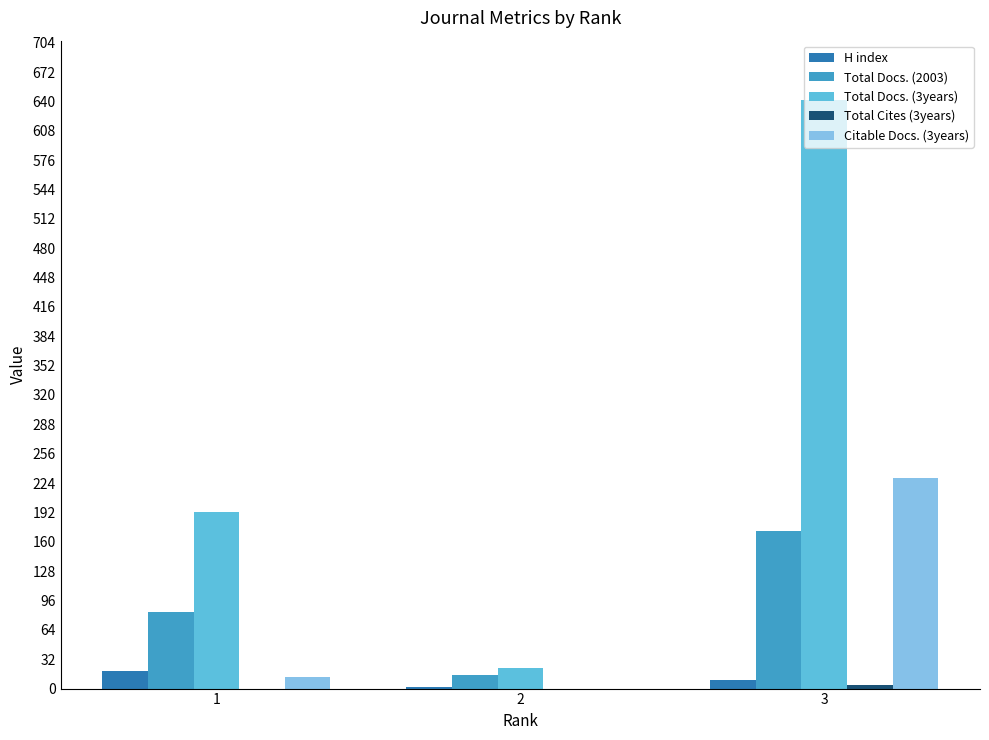

At which label is Total Docs. (2003) closest to 93?

1